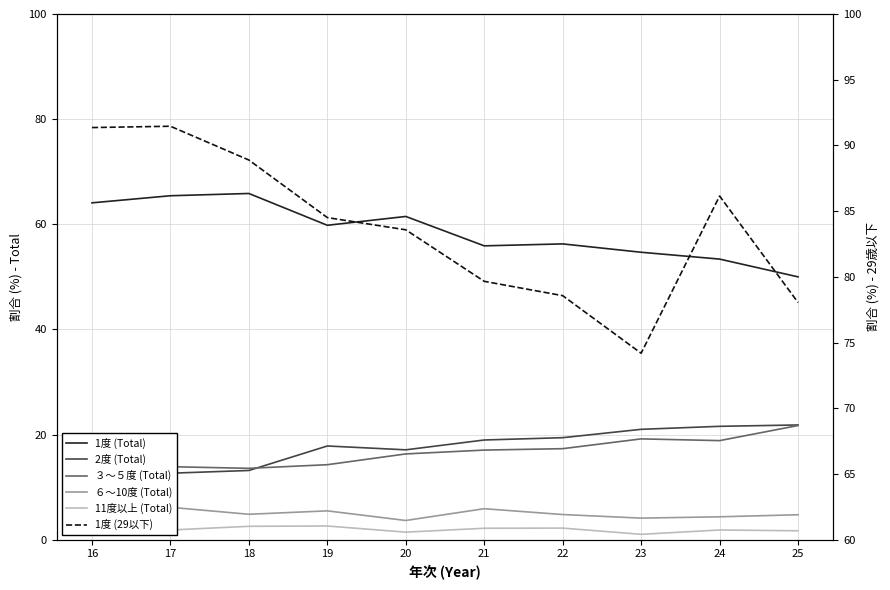

What are all the series names shown in the legend?

1度 (Total), 2度 (Total), ３～５度 (Total), ６～10度 (Total), 11度以上 (Total), 1度 (29以下)